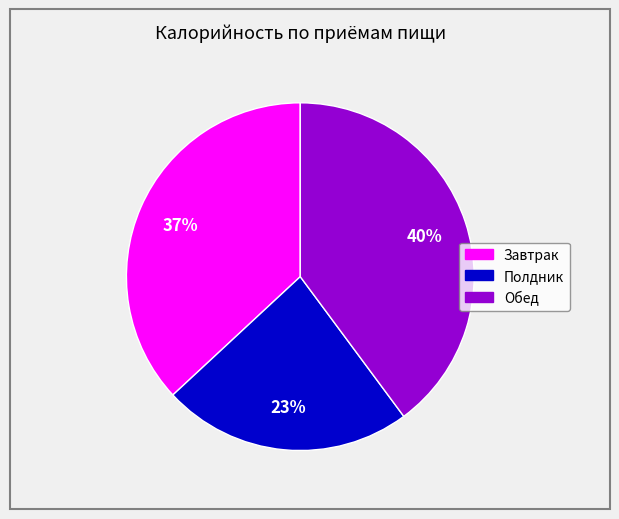

Rank the categories by value from highest to lowest.

Обед, Завтрак, Полдник